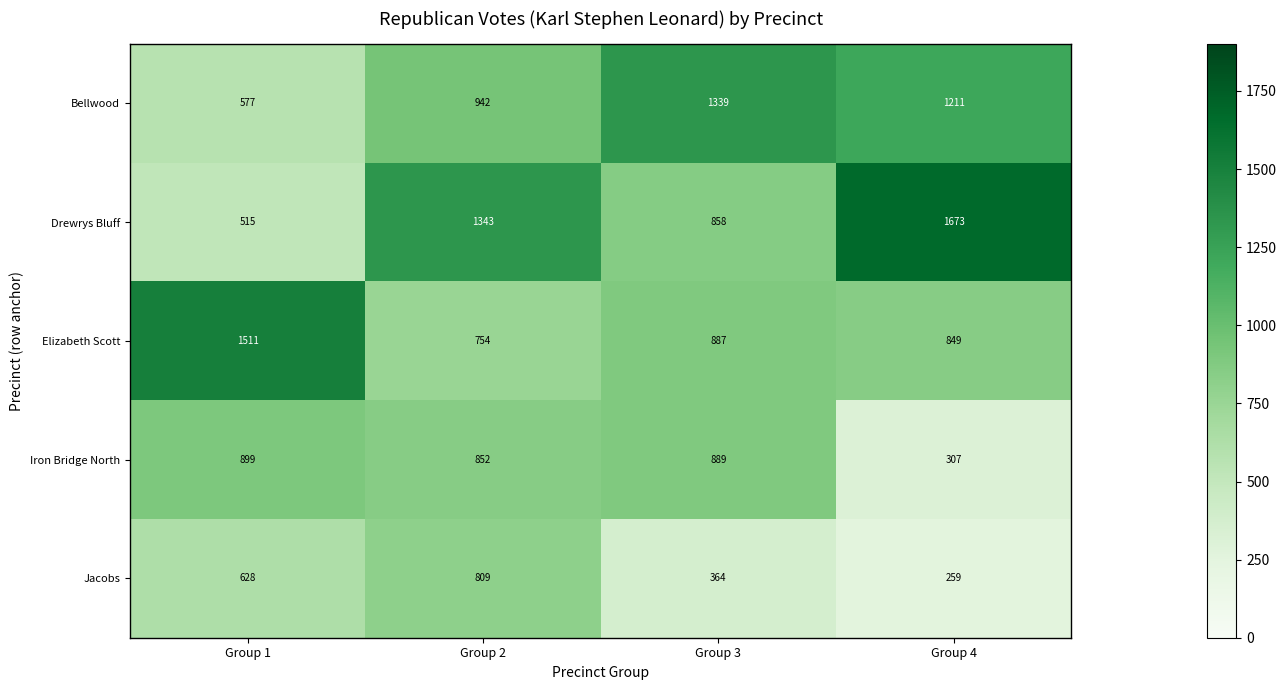

What is the difference between the second highest and second lowest values in the Drewrys Bluff series?

485